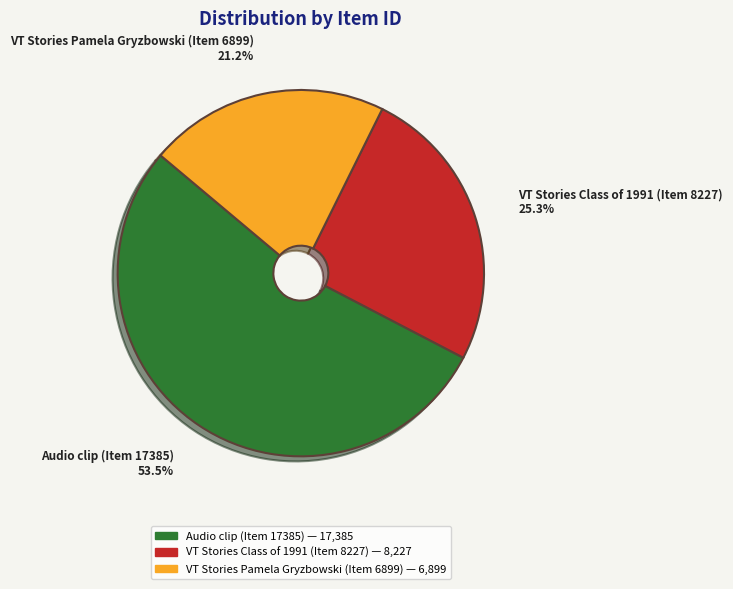

Count the number of slices in the pie.

3